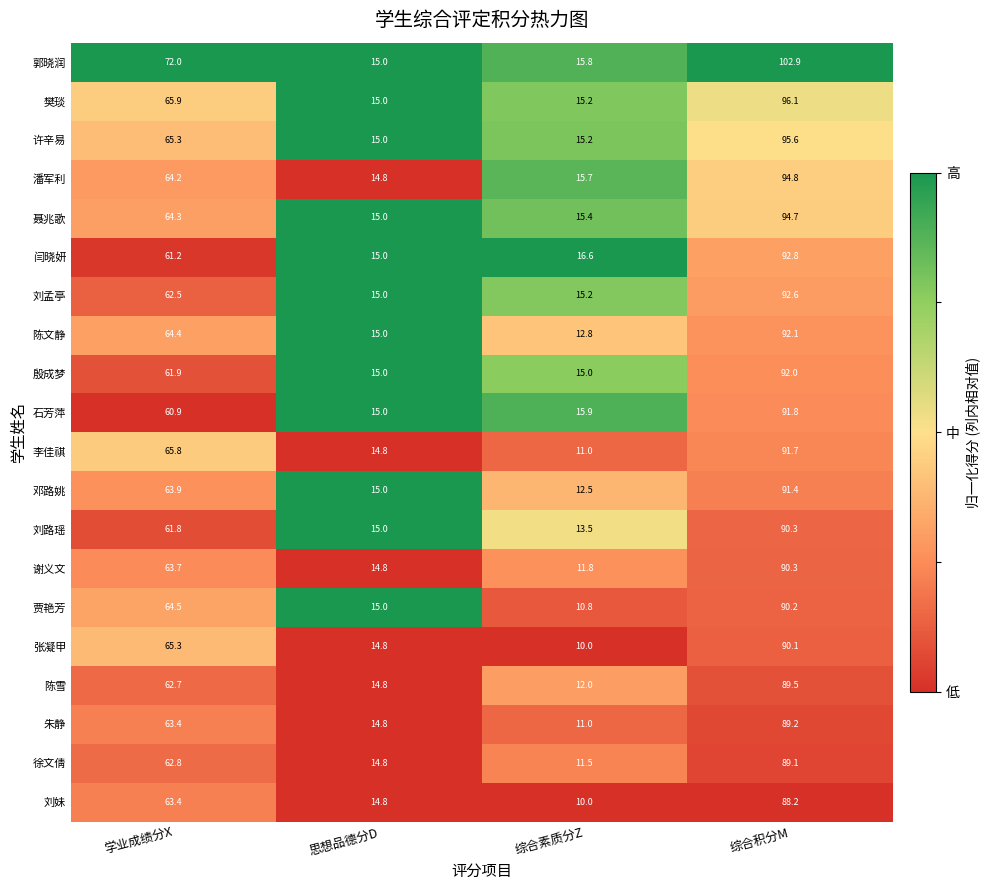

Which series changed the most between 综合素质分Z and 综合积分M?

郭晓润